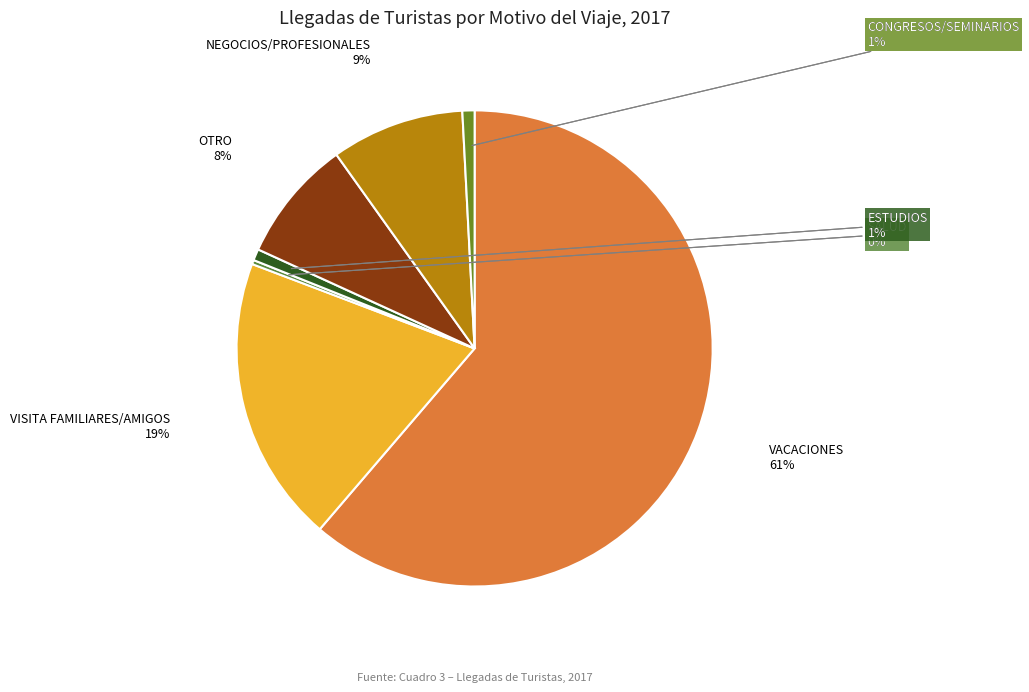

To the nearest percent, what is the average slice percentage?

14%